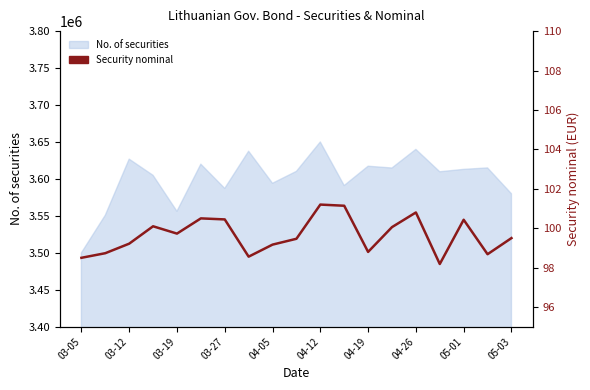

The chart shows a value of 100.4 at 05-01. True or false?

True